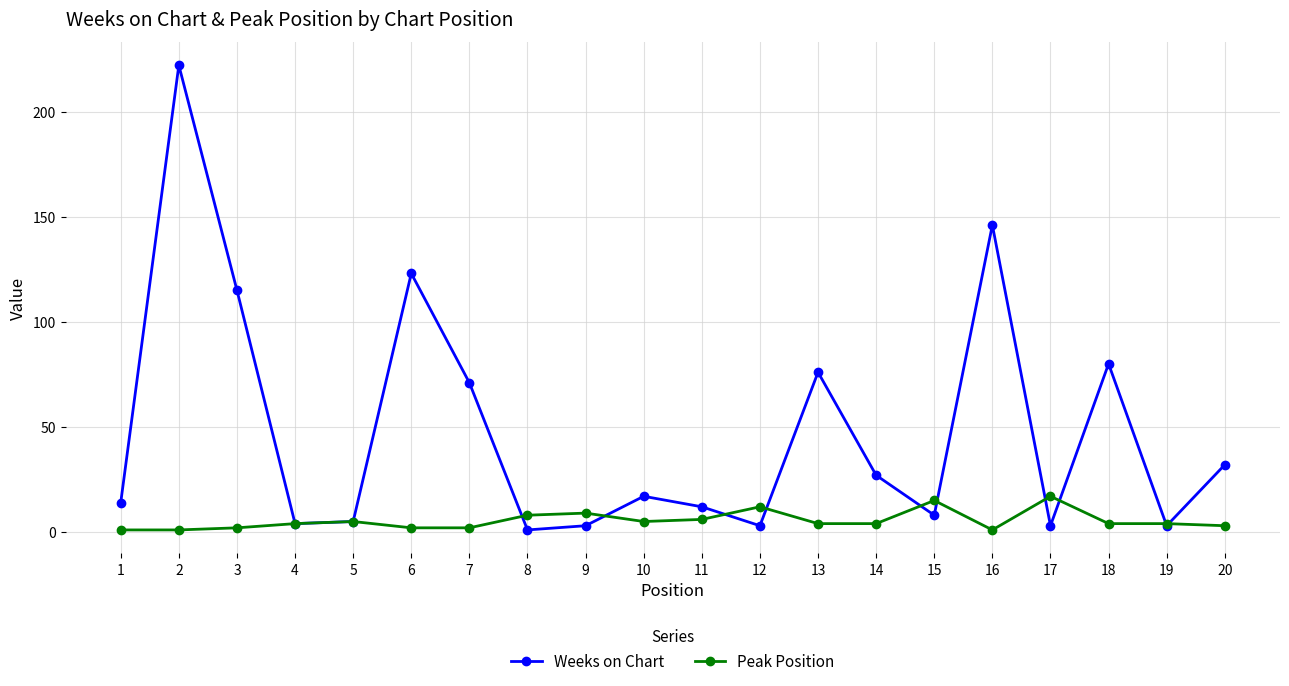

Rank the series by their maximum value, from lowest to highest.

Peak Position, Weeks on Chart